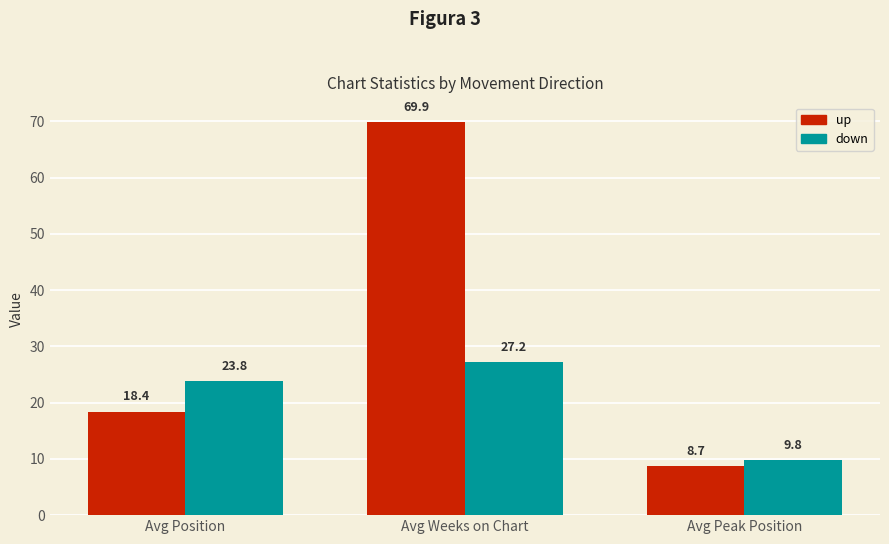

What is the label of the 3rd bar from the left?

Avg Peak Position